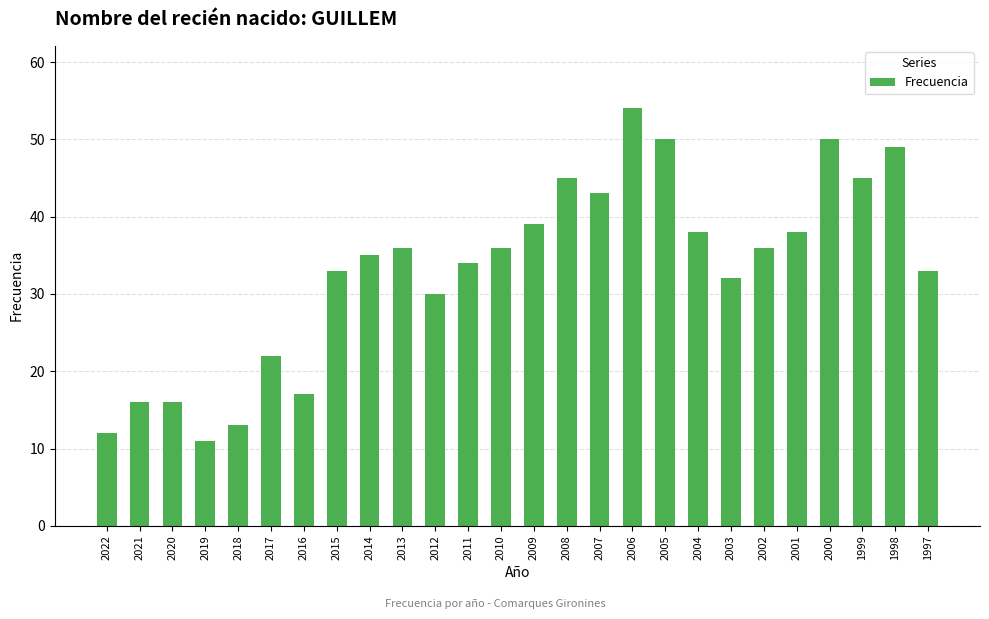

True or false: the data shows 38 at 2001.

True